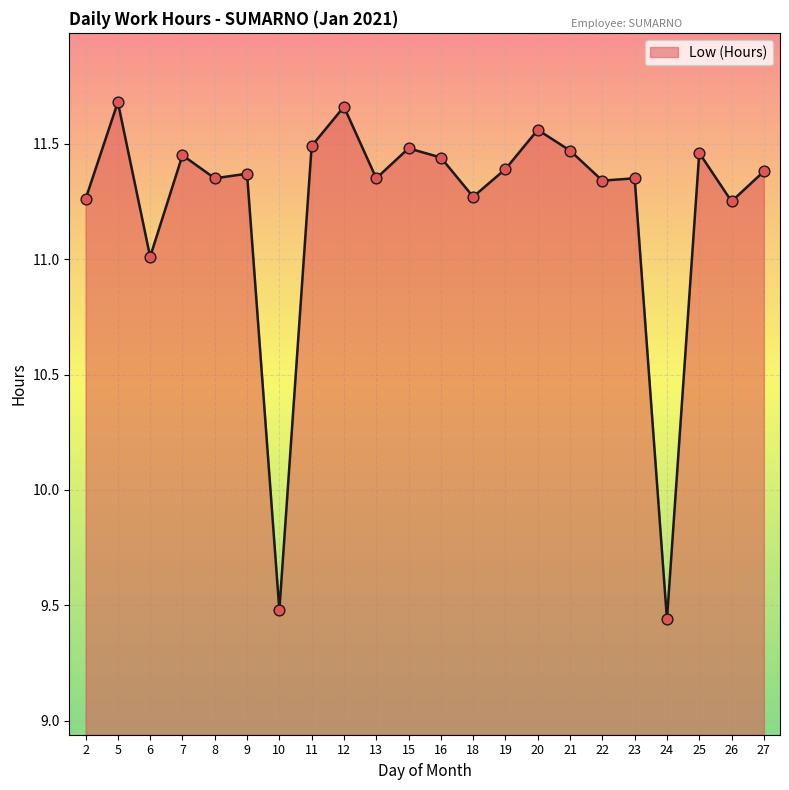

Which has a higher value, 15 or 9?

15